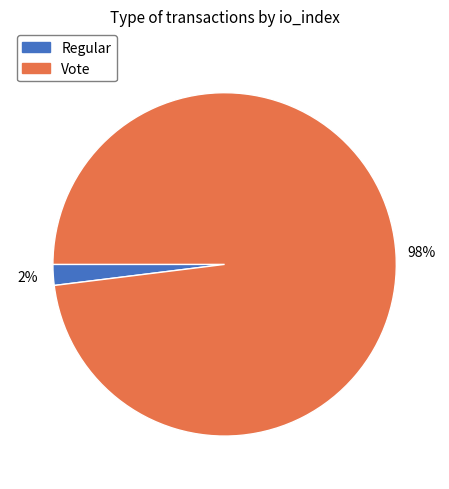

Which slice represents more than half of the pie?

Vote